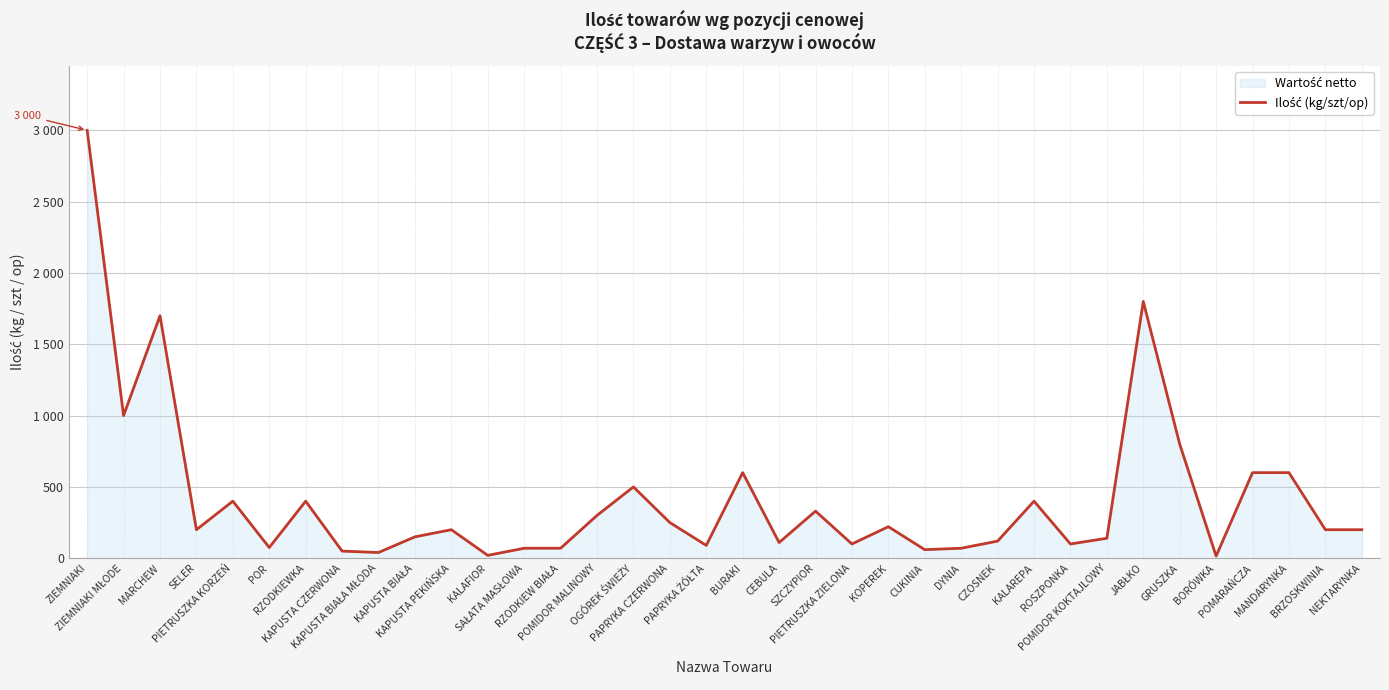

Read the value at CEBULA.

110